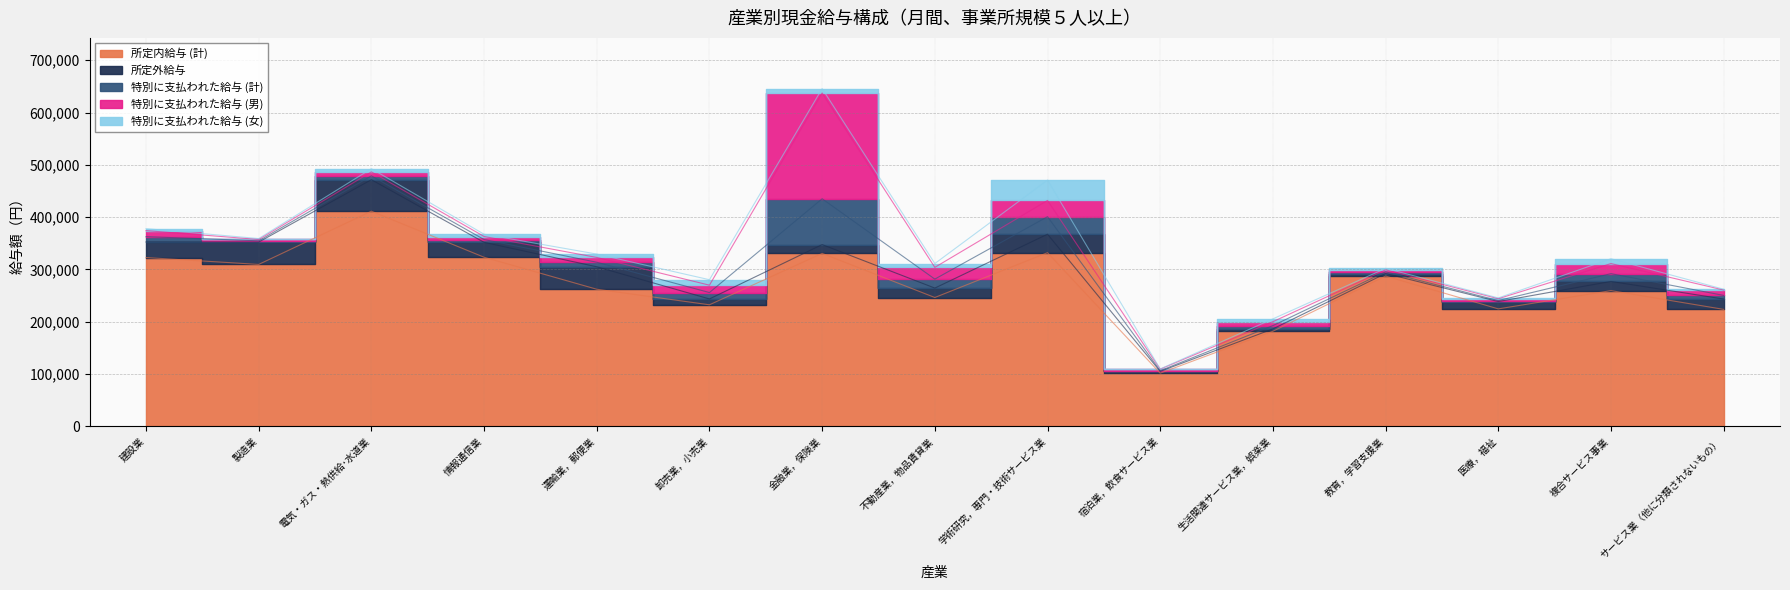

What is the label of the 14th point from the left?

複合サービス事業